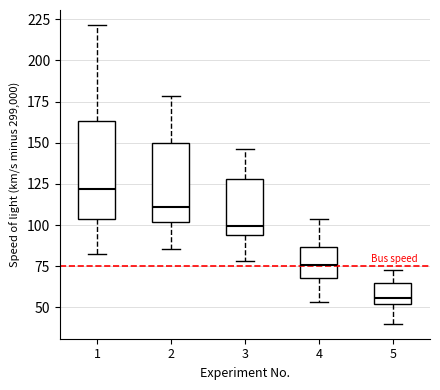

Reading left to right, read every box against the y-axis: the position of its median line, the range the box covers, and the ends of its whiskers. The values are not printed on the chart, so give them approximately, as read against the axis.

1: median 120, box 105 to 165, whiskers 85 to 220
2: median 110, box 100 to 150, whiskers 85 to 180
3: median 100, box 95 to 130, whiskers 80 to 145
4: median 75, box 70 to 85, whiskers 55 to 105
5: median 55, box 50 to 65, whiskers 40 to 75